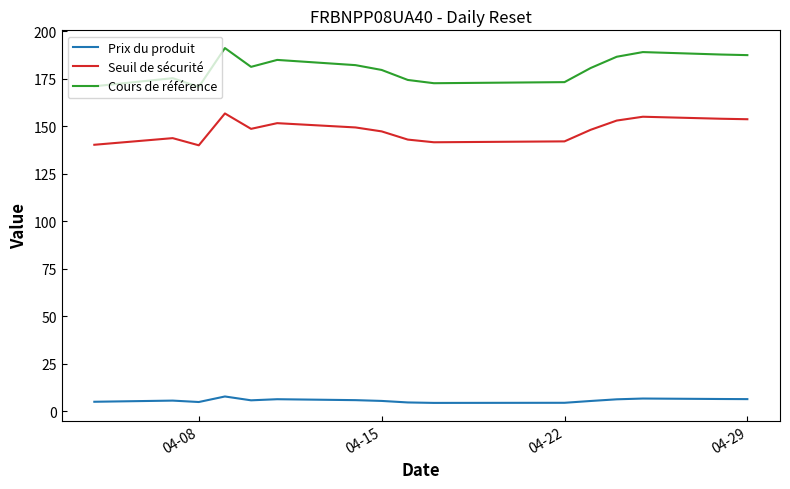

True or false: Cours de référence and Seuil de sécurité cross at least once.

False